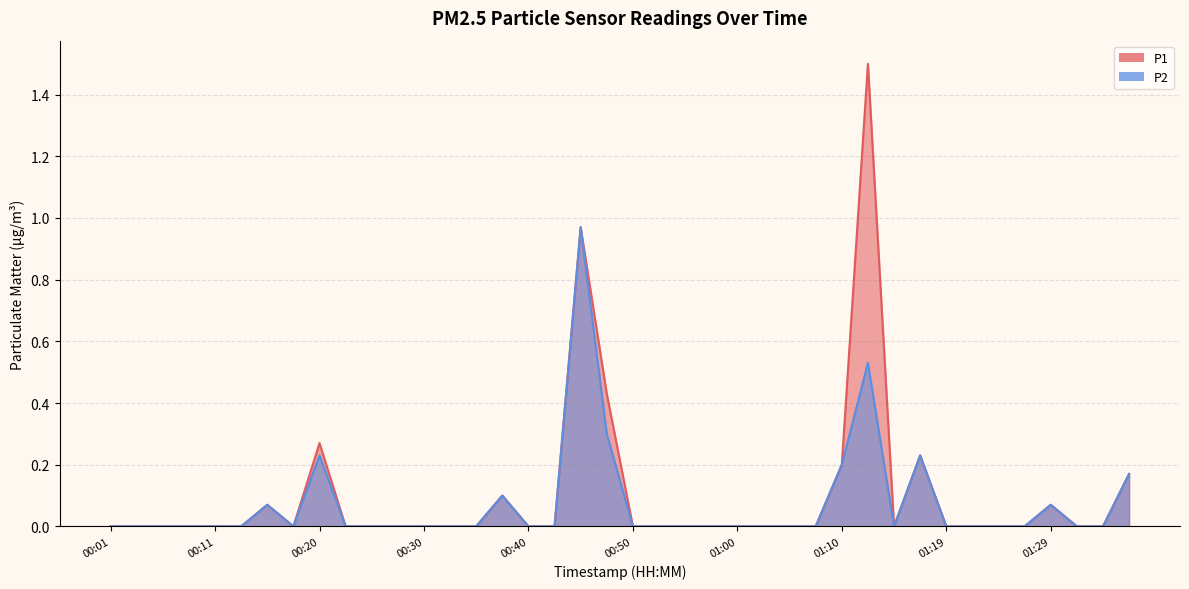

The value of P2 at 00:16 is 0.1. True or false?

True